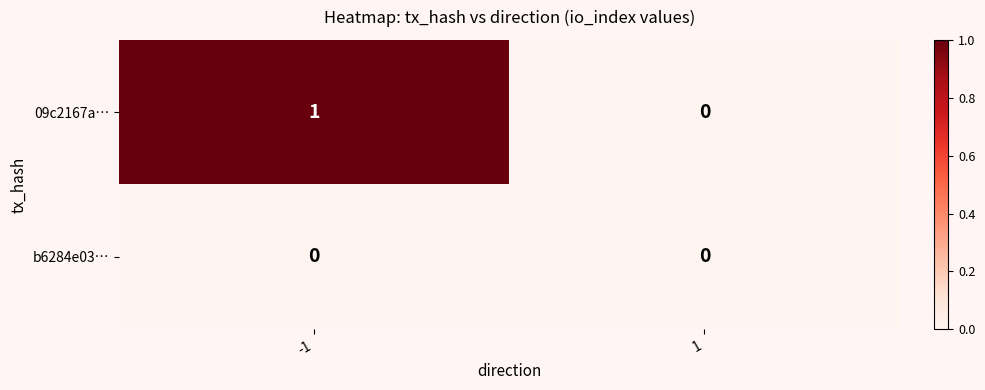

Which series has the largest range (max minus min)?

09c2167a…